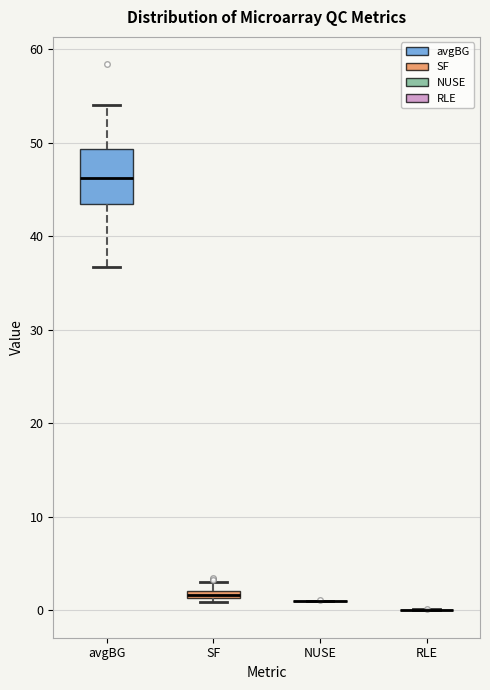

Comparing the boxes themselves (not the whiskers), which one is the tallest?

avgBG